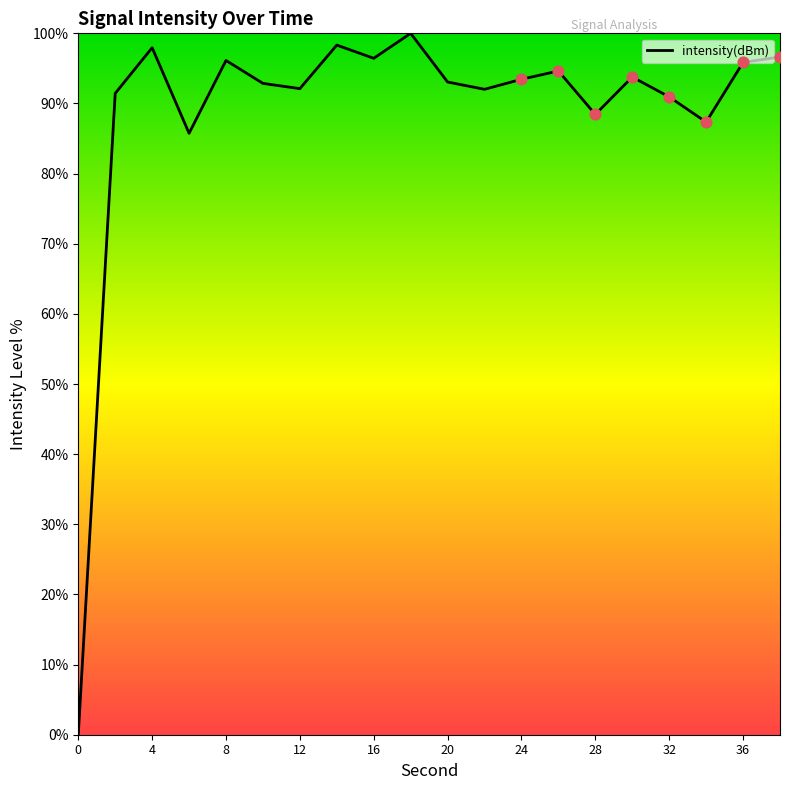

What is the difference between the maximum and minimum values?

100.0